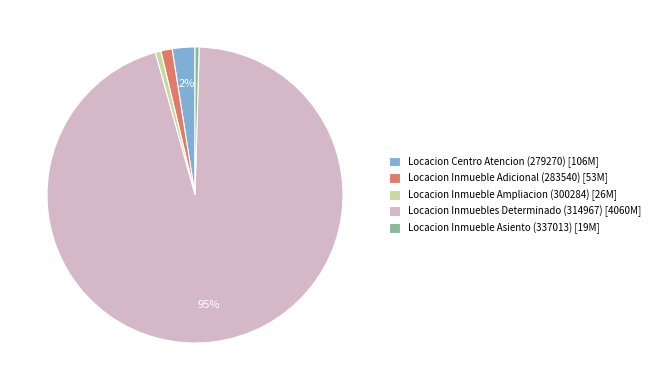

Approximately how many times larger is the value at Locacion Inmueble Ampliacion (300284) compared to Locacion Inmueble Asiento (337013)?

1.4